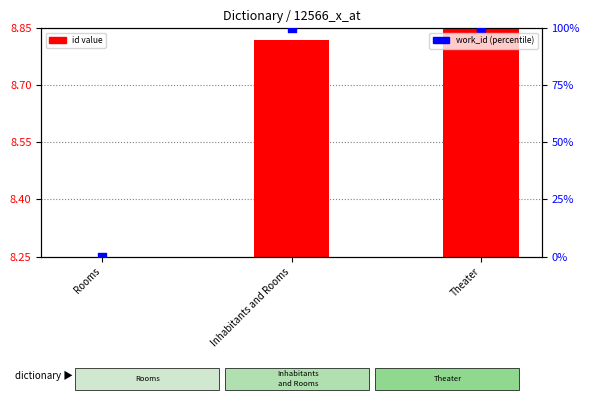

Which series has the largest Y range (max minus min)?

work_id (normalized)